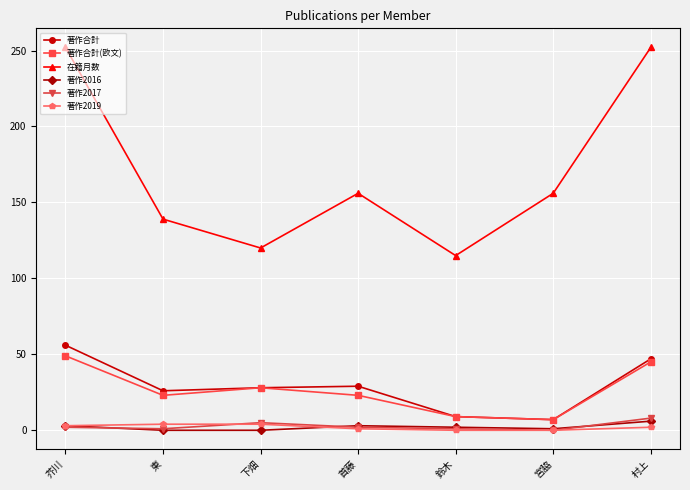

True or false: 在籍月数 and 著作2017 cross at least once.

False